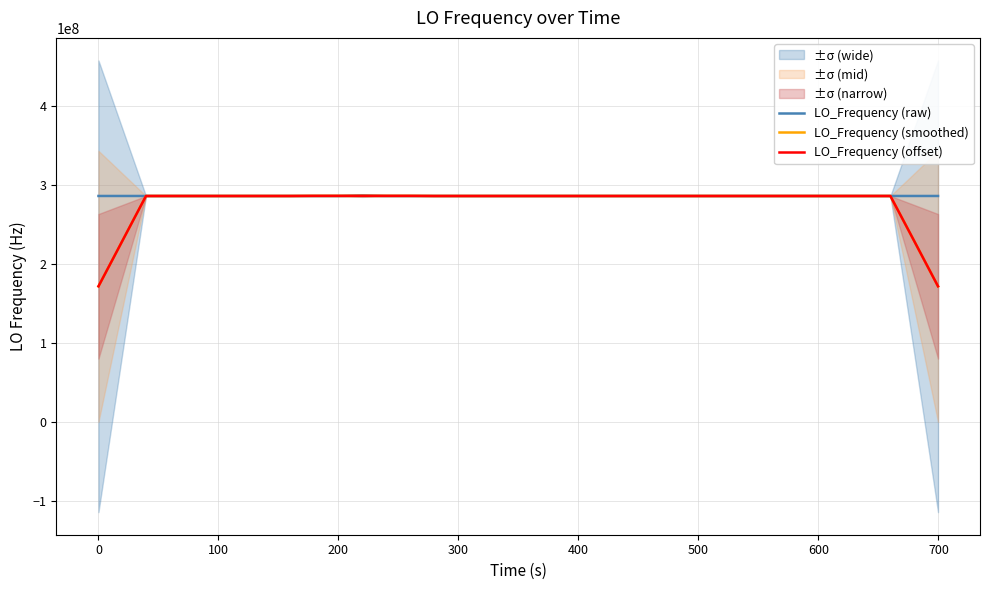

What is the maximum value for LO_Frequency (offset)?

286174243.9